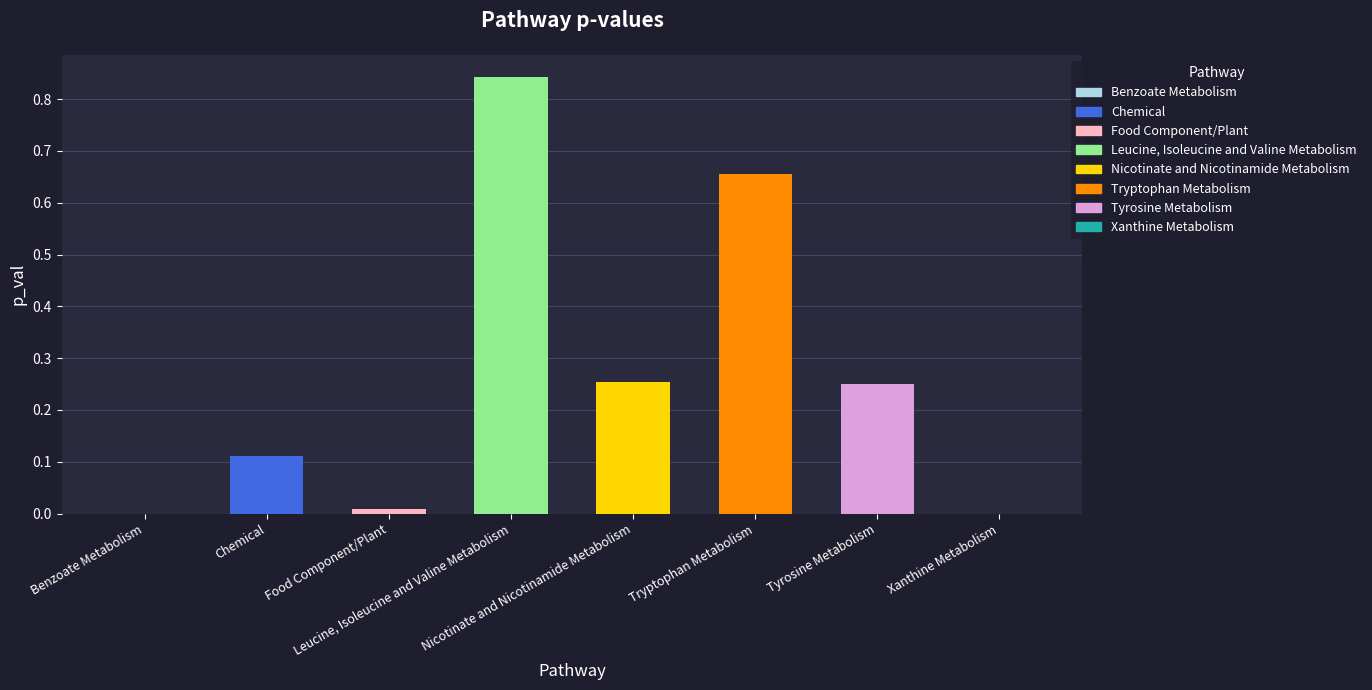

What is the sum of all values?

2.1